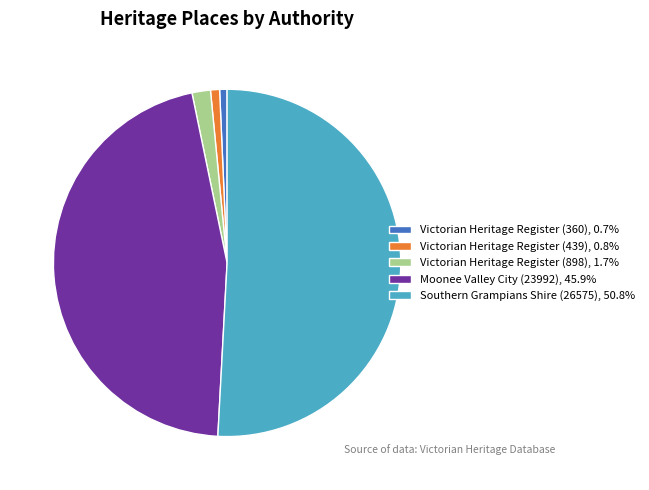

What is the ratio of the value at Victorian Heritage Register (360), 0.7% to the value at Victorian Heritage Register (439), 0.8%?

0.8